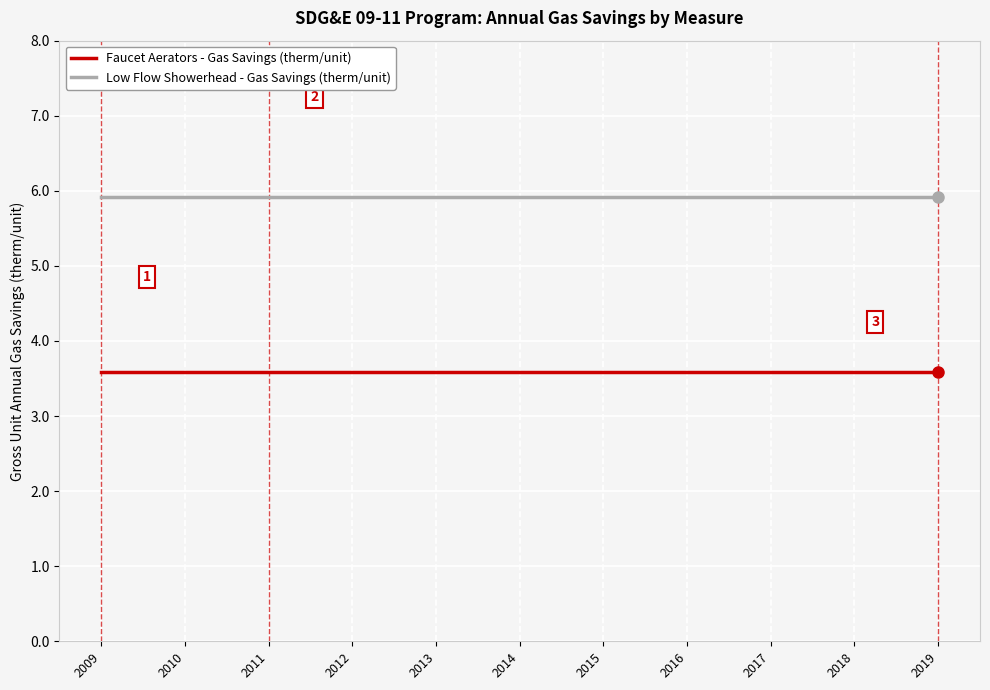

Count the number of categories in the chart.

11